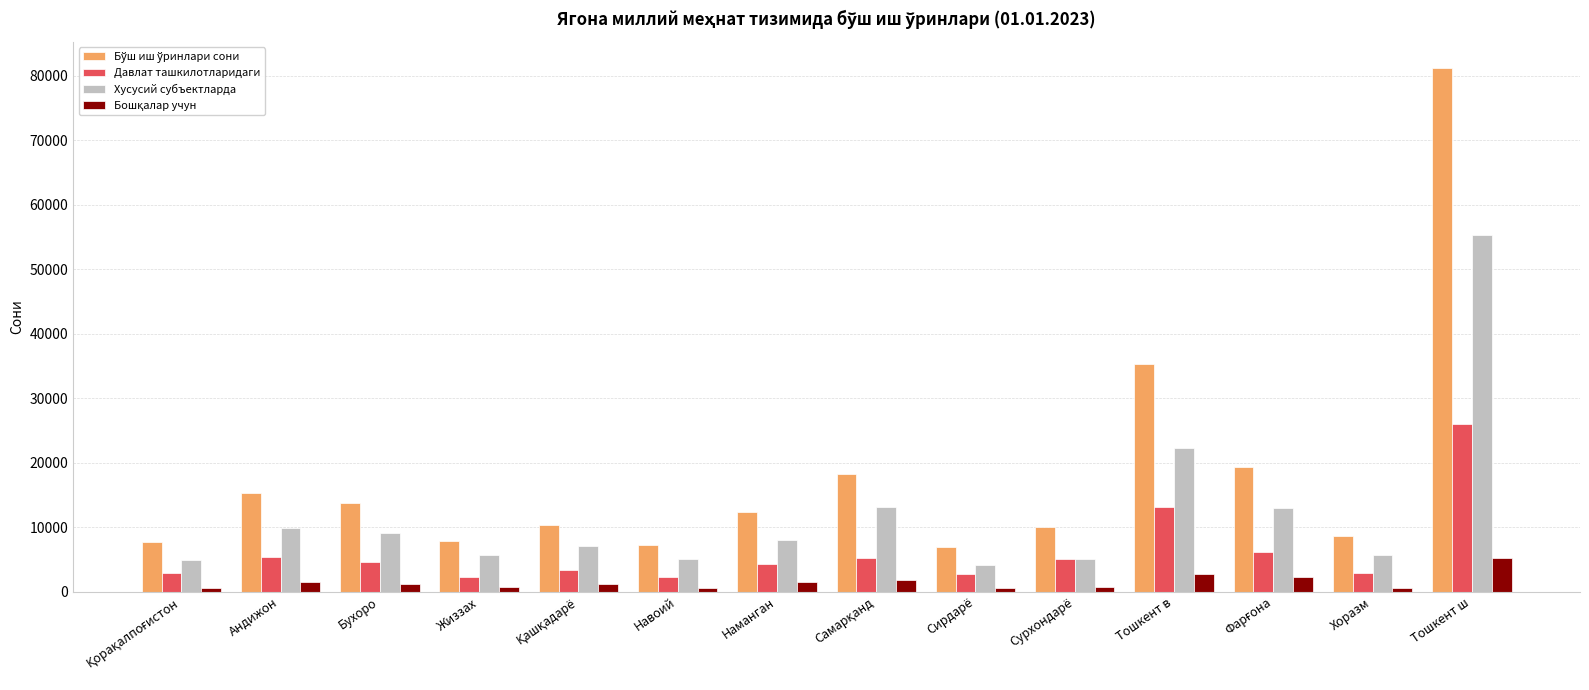

Which category has the highest value across all series?

Тошкент ш